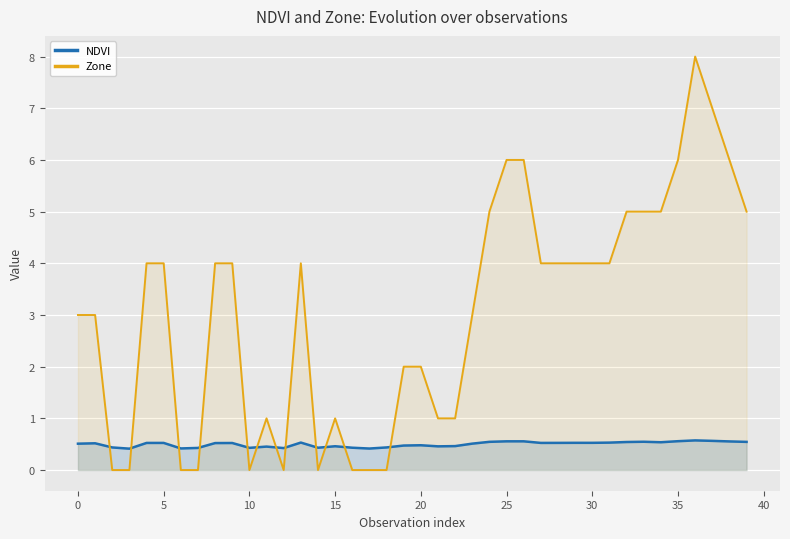

The Zone series shows 4.7 at 36. True or false?

False